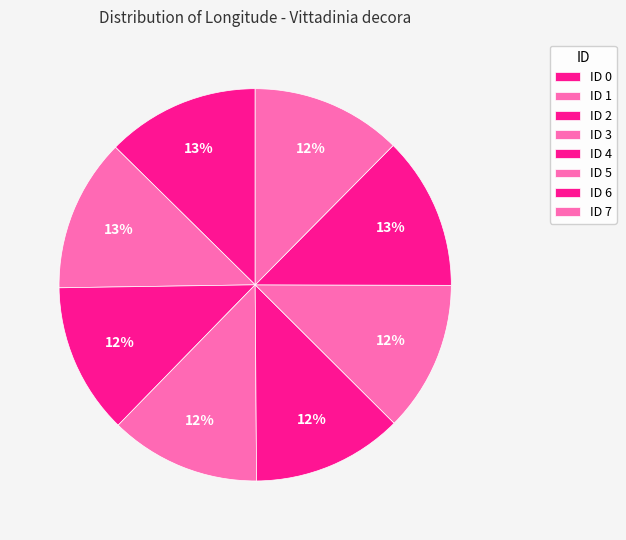

Count the number of slices in the pie.

8